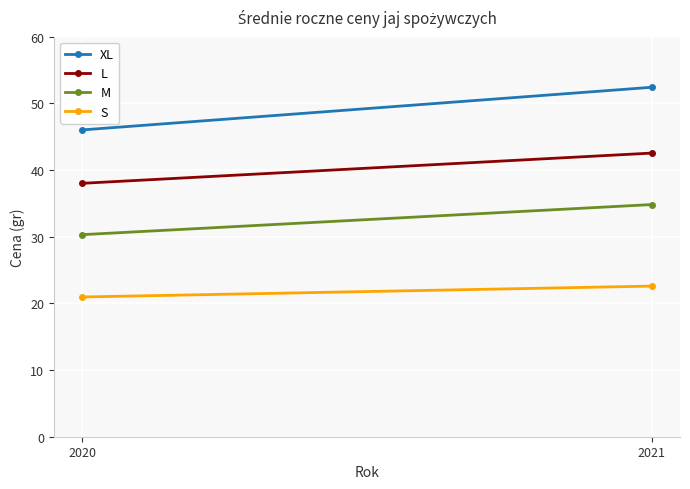

What is the difference between the XL values at 2020 and 2021?

6.4